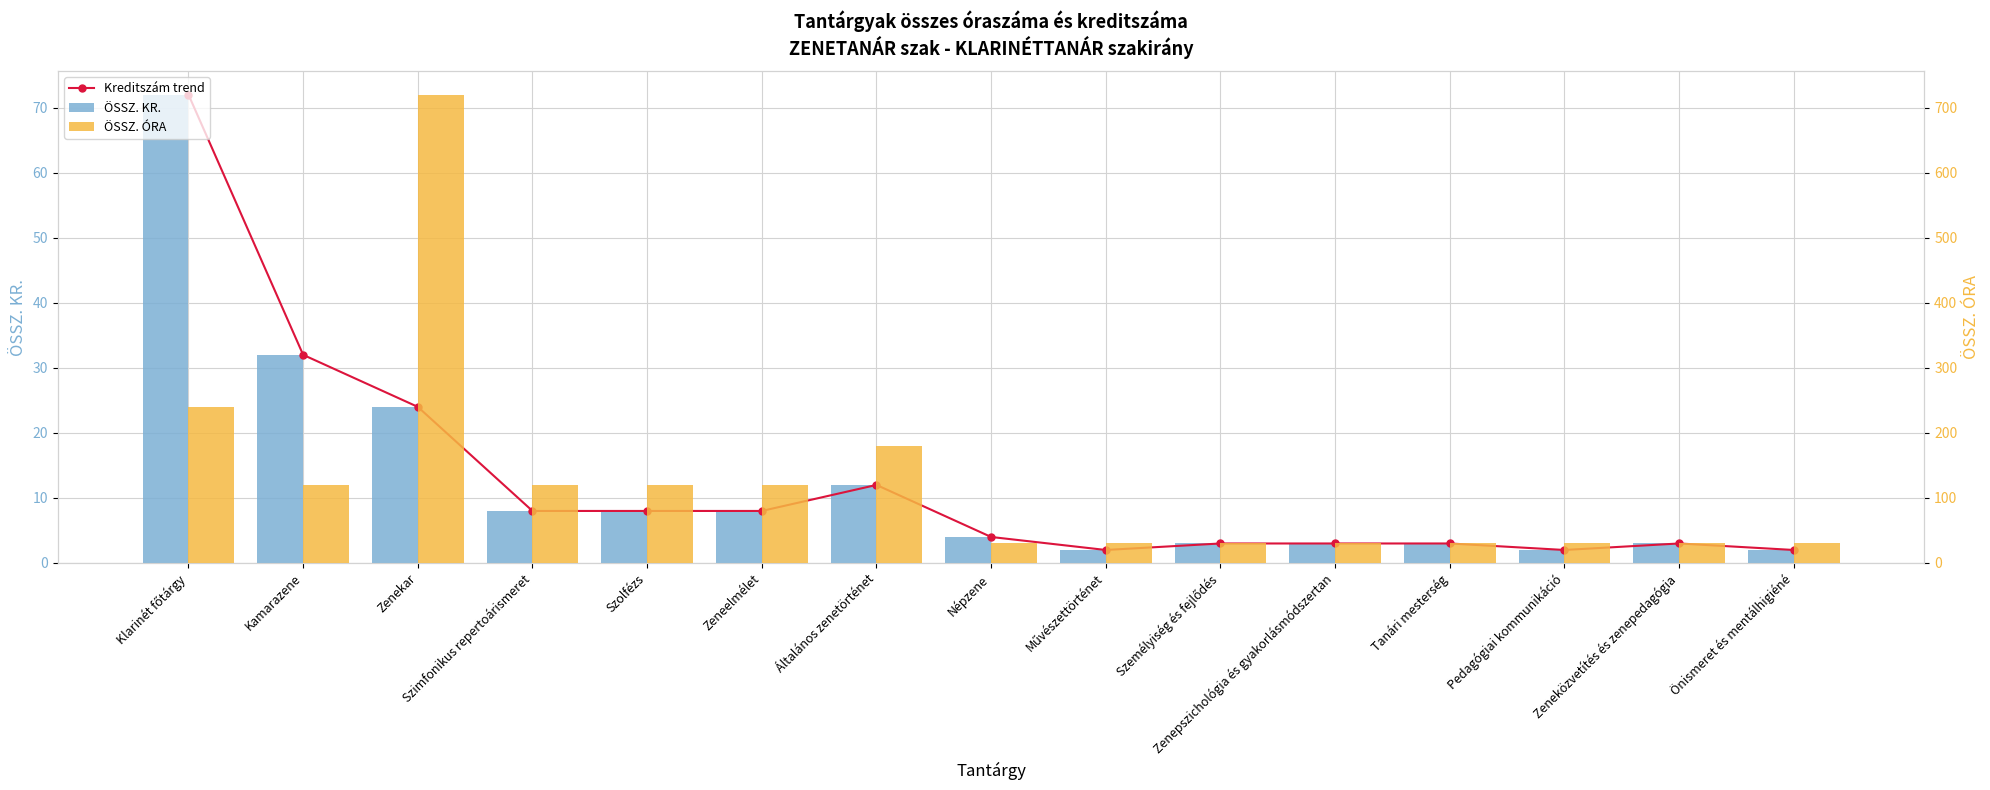

What is the label of the 6th bar from the left?

Zeneelmélet